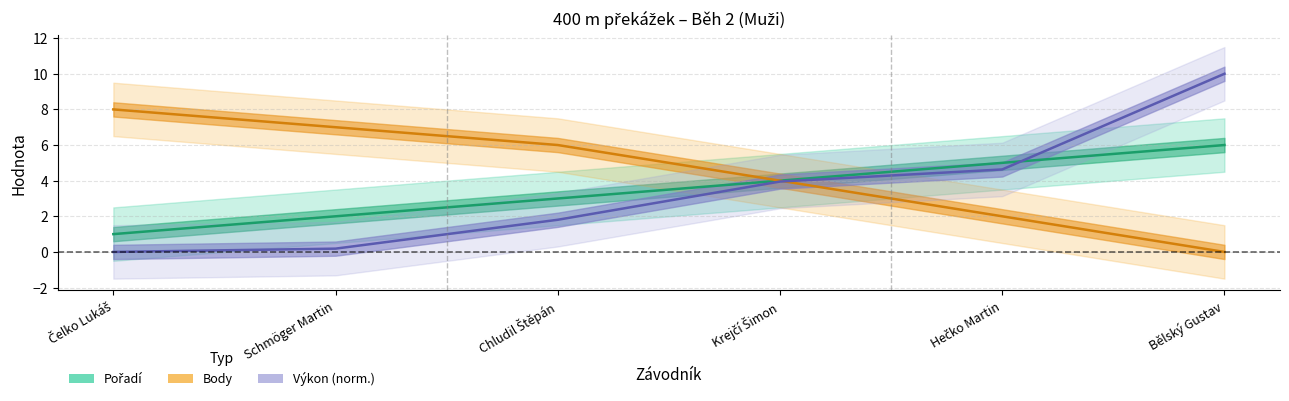

Is it true that Výkon equals 3.3 at Čelko Lukáš?

False